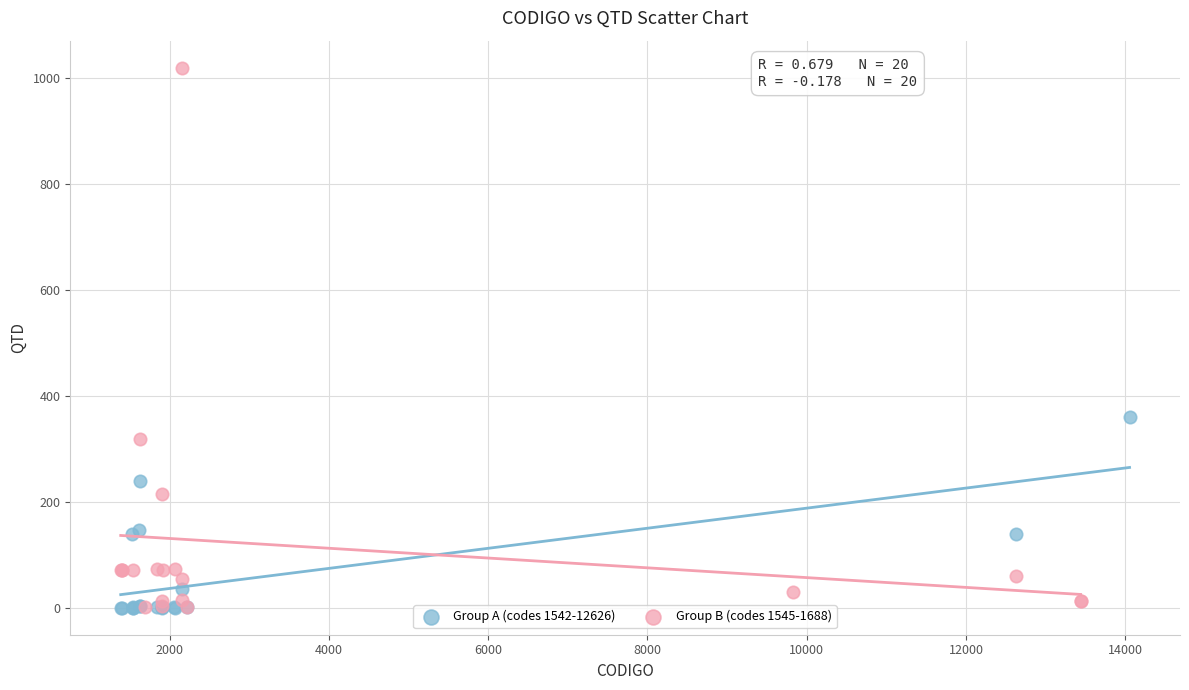

Which series reaches the maximum Y coordinate?

Group B (codes 1545-1688)